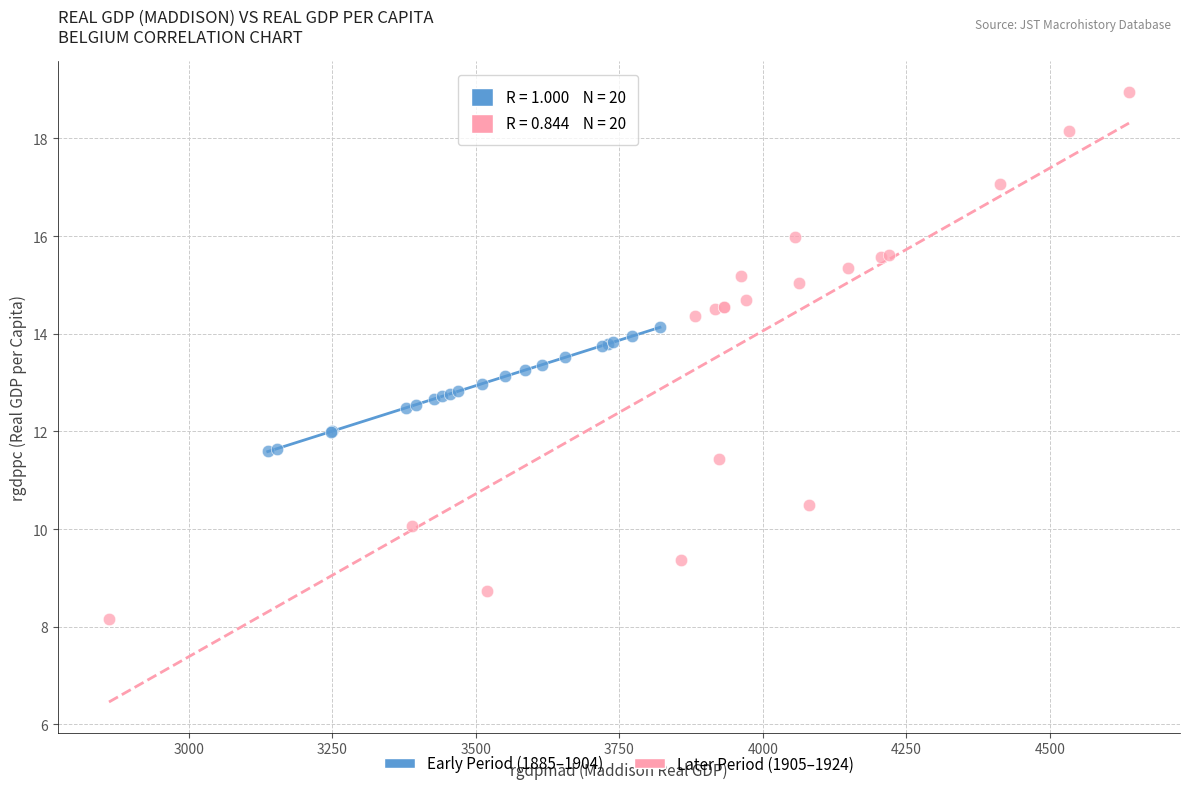

Which series reaches the maximum Y coordinate?

Later Period (1905–1924)